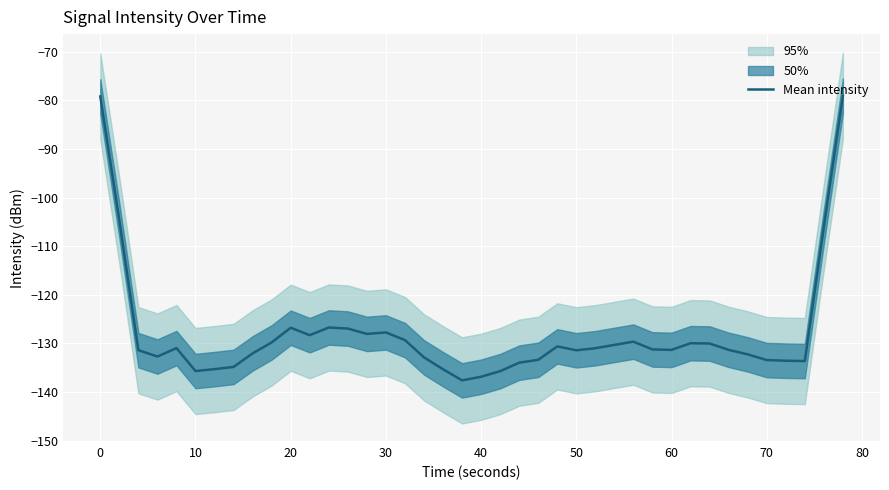

What is the highest value of the Mean intensity series?

-79.0